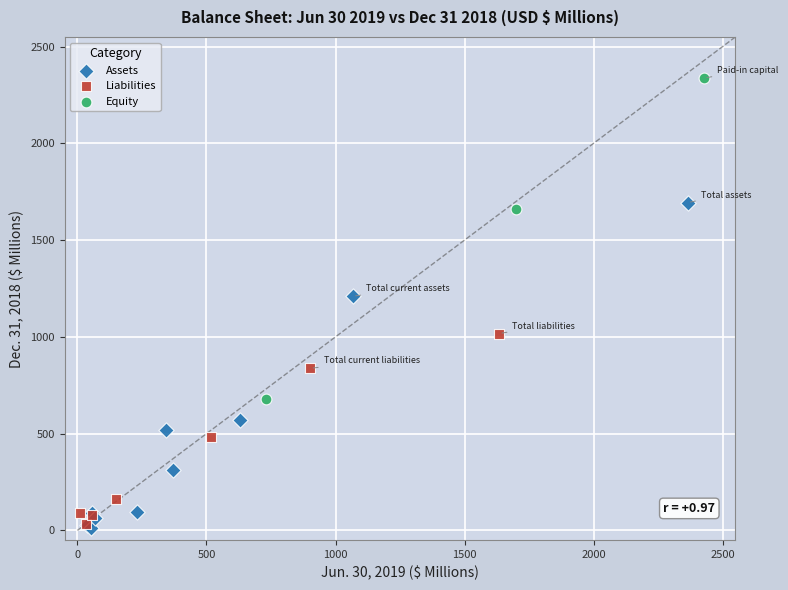

Which series reaches the maximum Y coordinate?

Equity